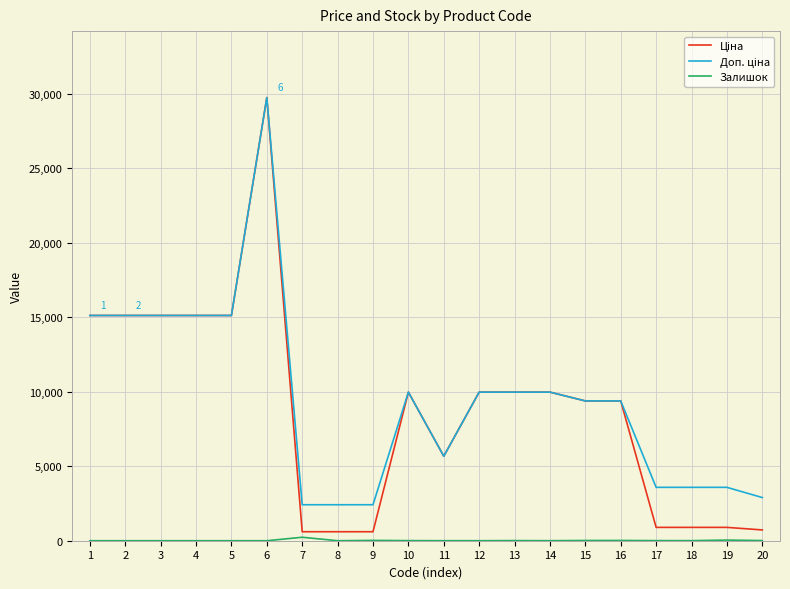

How many lines are shown in the chart?

3